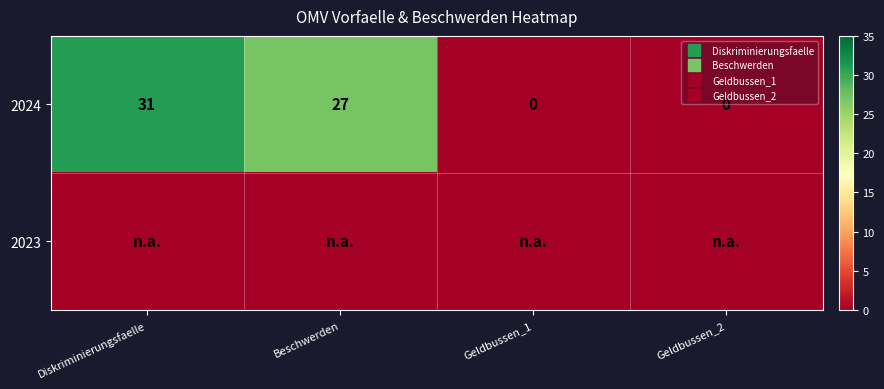

What is the difference between the maximum and minimum values in the 2024 series?

31